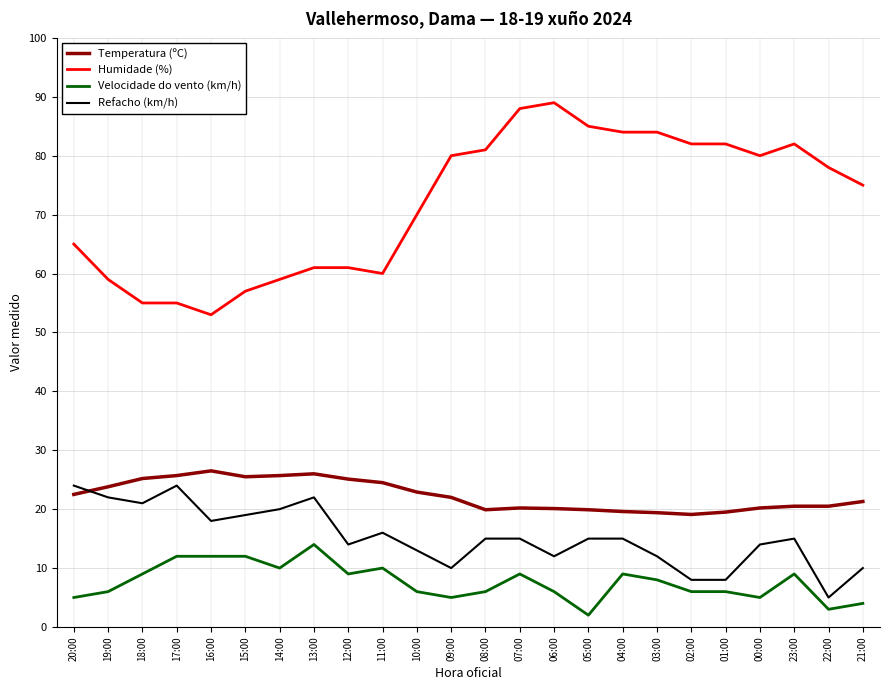

Rank the series by their maximum value, from highest to lowest.

Humidade (%), Temperatura (ºC), Refacho (km/h), Velocidade do vento (km/h)